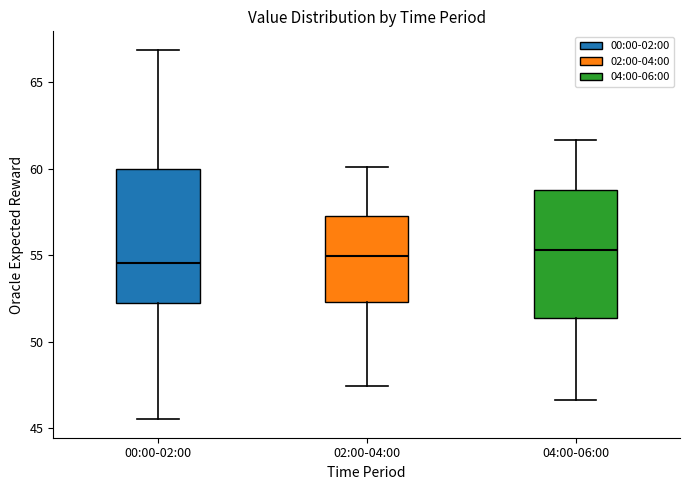

Where does the upper whisker of the box for 00:00-02:00 end on the y-axis? The values are not printed on the chart, so give them approximately, as read against the axis.

67.0